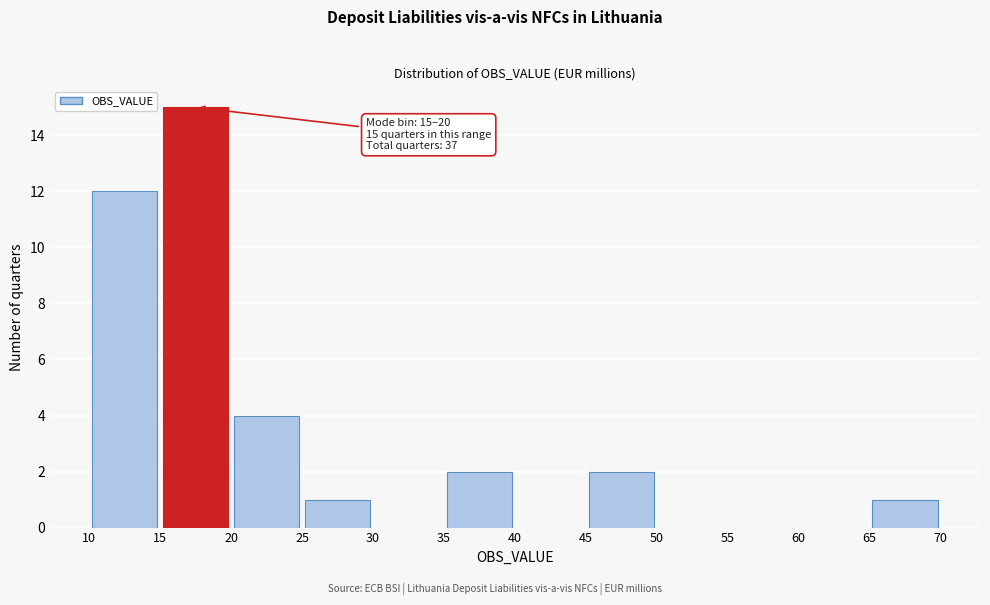

Which range on the x-axis has the tallest bar?

15 to 20